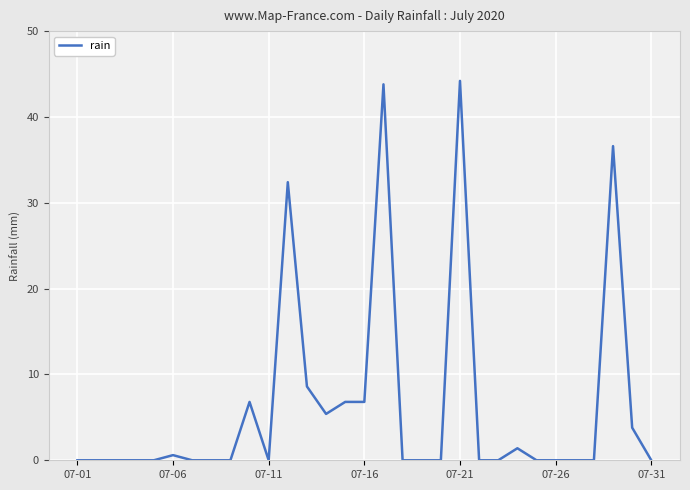

Count the number of categories in the chart.

31